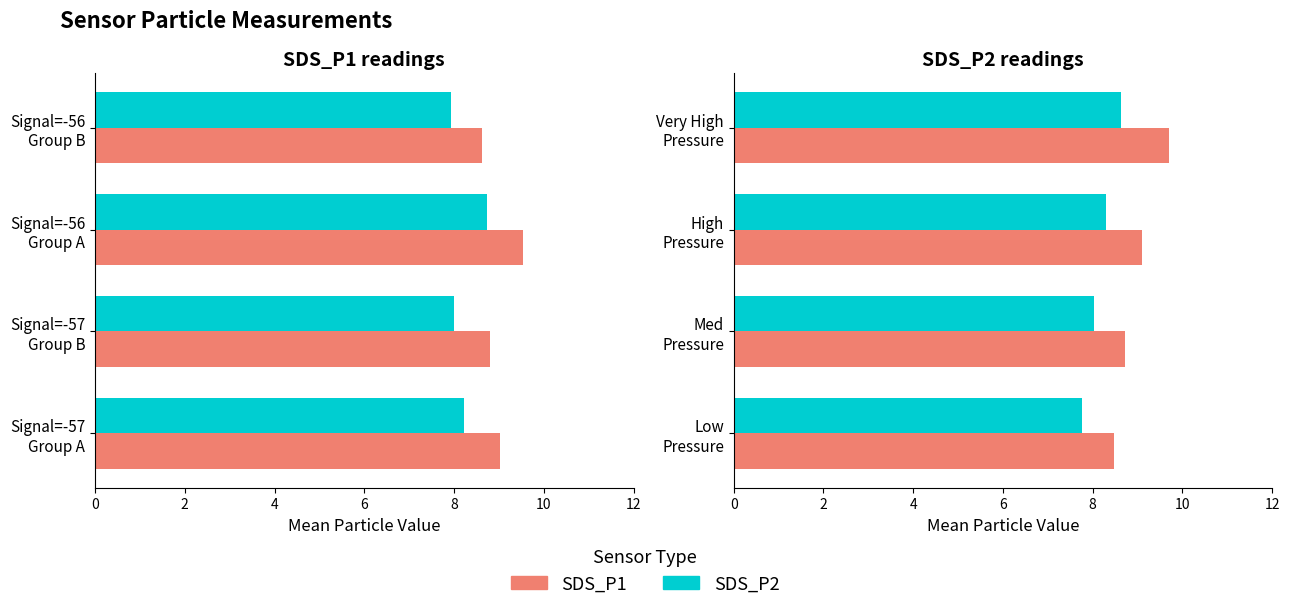

What is the value of the SDS_P2 bar at the 1st from the left?

7.8